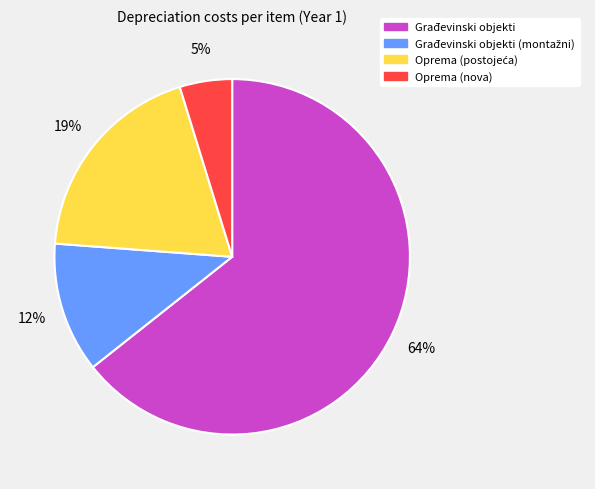

How many slices are in this pie chart?

4